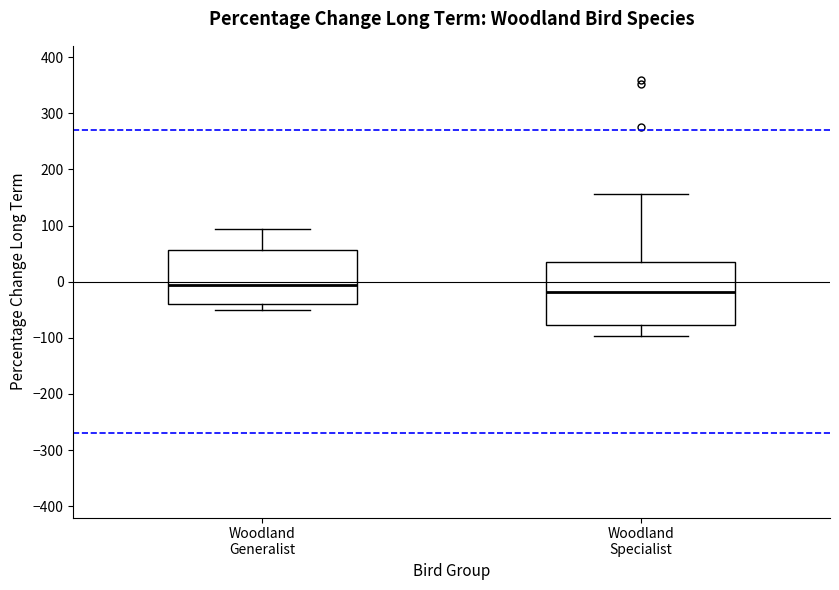

Reading left to right, transcribe this box plot: for each box, give where its median line is, the range the box spans, and where its two whiskers end, as read against the y-axis. The values are not printed on the chart, so give them approximately, as read against the axis.

Woodland Generalist: median -10, box -40 to 60, whiskers -50 to 90
Woodland Specialist: median -20, box -80 to 30, whiskers -100 to 160